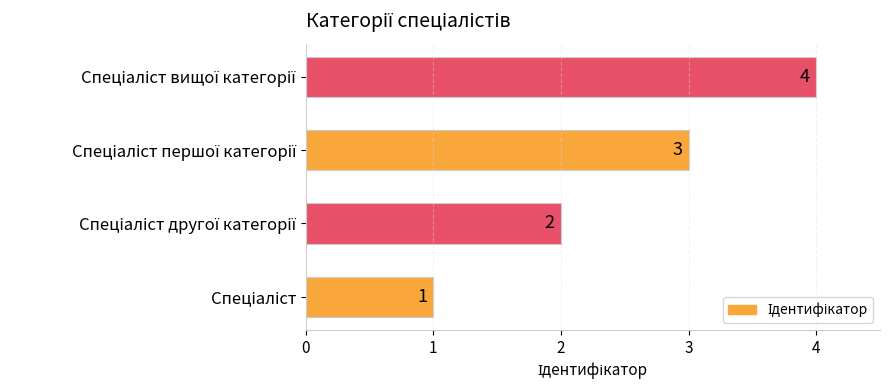

How many data points are less than 3?

2